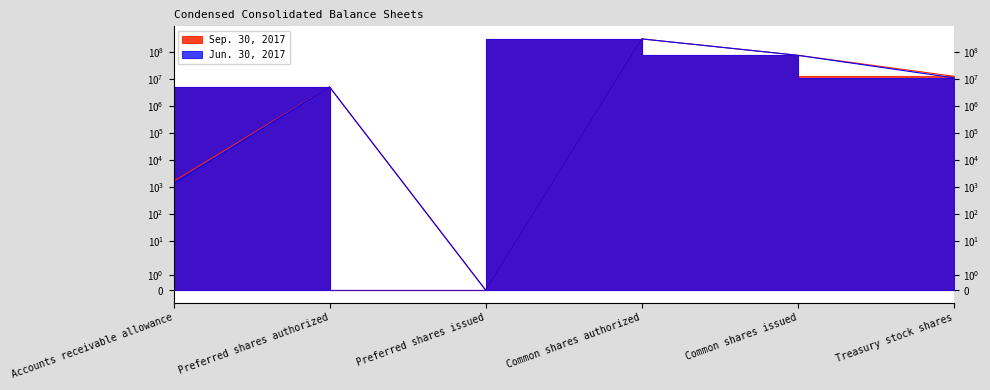

How many interior local peaks does the Sep. 30, 2017 series have?

2